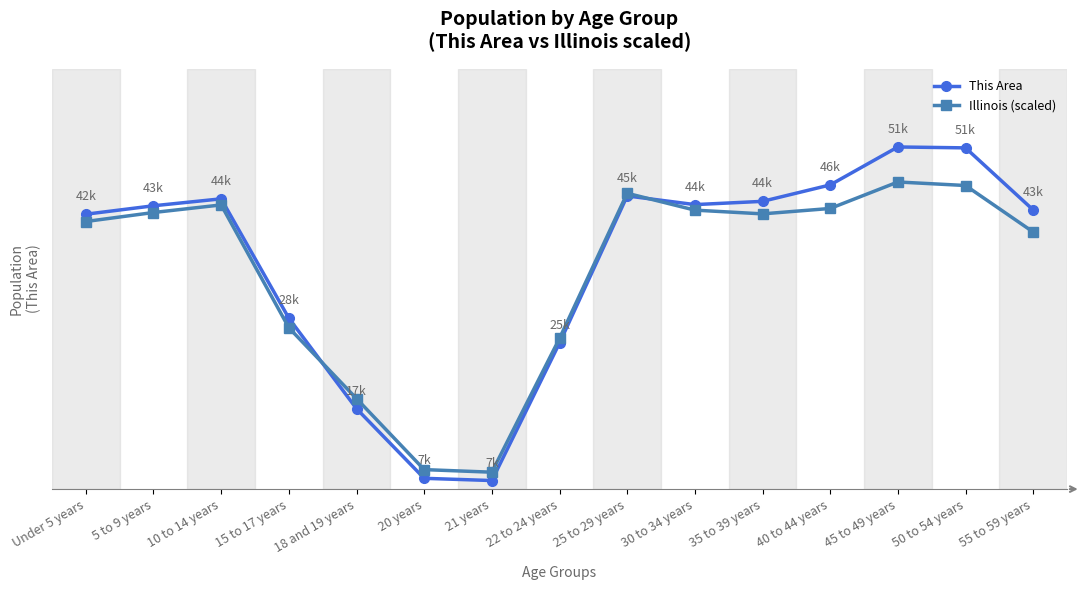

True or false: Illinois (scaled) has more than 0 interior local peaks.

True